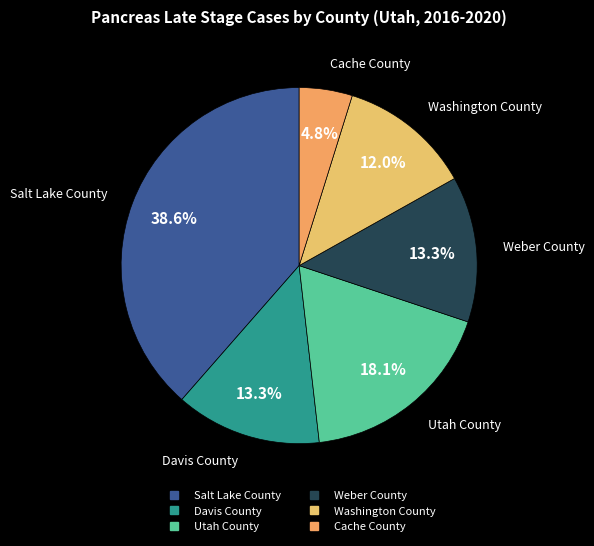

What portion of the pie excludes Davis County?

86.7%